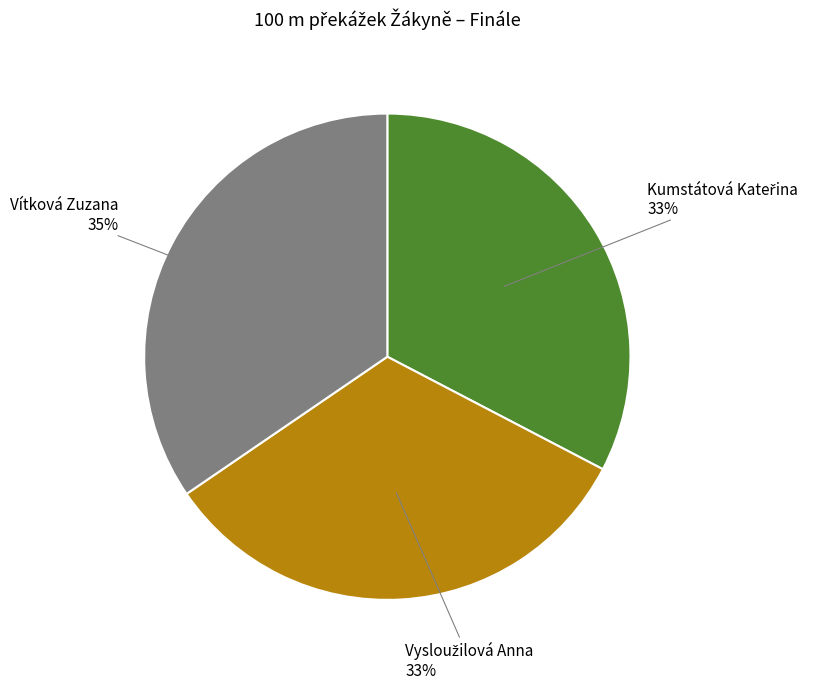

To the nearest percent, what is the difference between the largest and smallest slice percentages?

2%